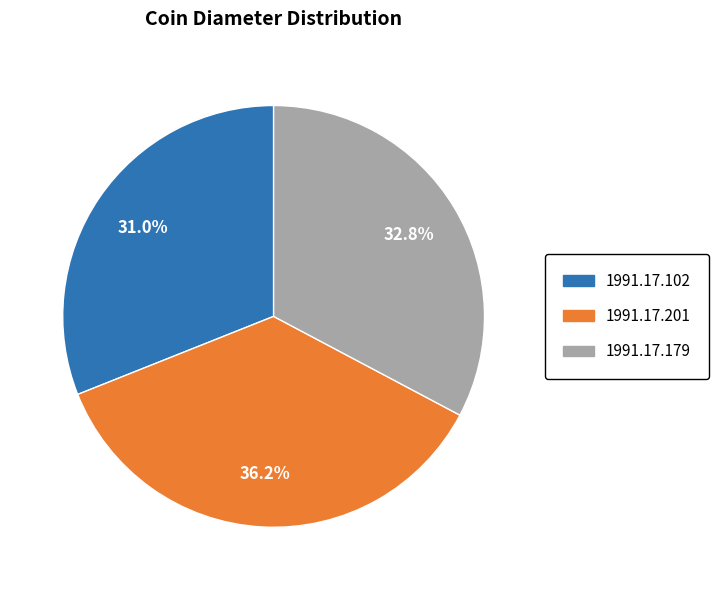

What portion of the pie excludes 1991.17.201?

63.8%